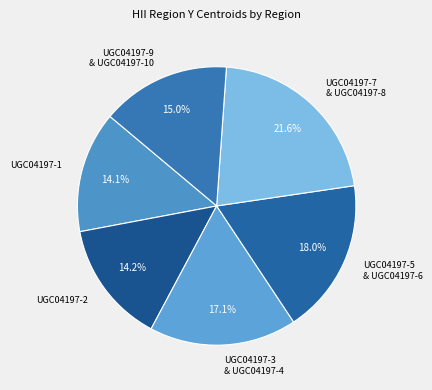

What percentage is NOT represented by UGC04197-3 & UGC04197-4?

82.9%